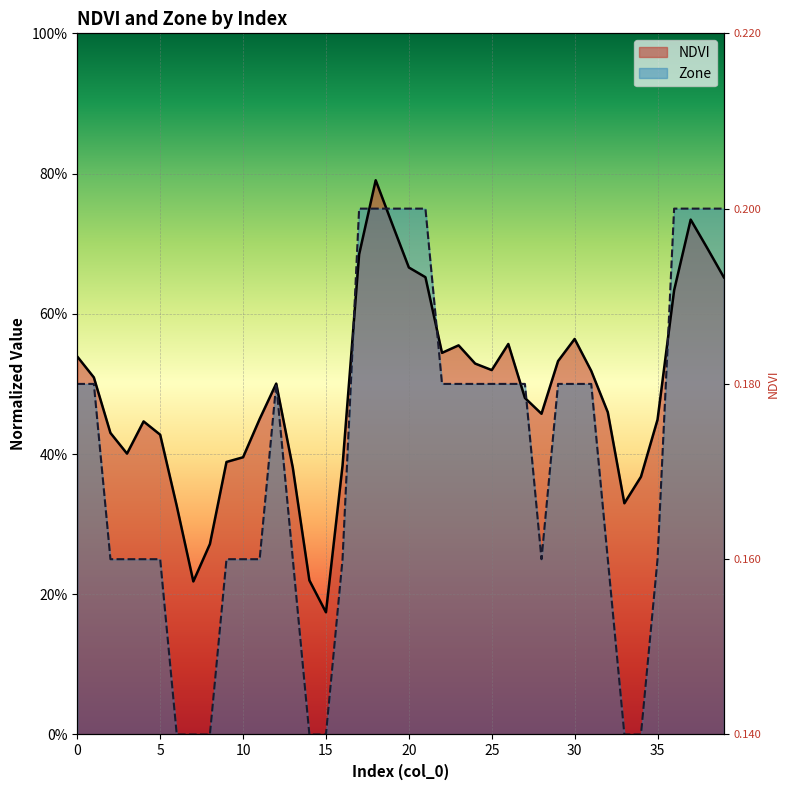

Reading left to right, transcribe all the data shown in this chart.

NDVI: 0.5	0.5	0.4	0.4	0.4	0.4	0.3	0.2	0.3	0.4	0.4	0.4	0.5	0.4	0.2	0.2	0.4	0.7	0.8	0.7	0.7	0.7	0.5	0.6	0.5	0.5	0.6	0.5	0.5	0.5	0.6	0.5	0.5	0.3	0.4	0.4	0.6	0.7	0.7	0.7
Zone: 0.5	0.5	0.2	0.2	0.2	0.2	0.0	0.0	0.0	0.2	0.2	0.2	0.5	0.2	0.0	0.0	0.2	0.8	0.8	0.8	0.8	0.8	0.5	0.5	0.5	0.5	0.5	0.5	0.2	0.5	0.5	0.5	0.2	0.0	0.0	0.2	0.8	0.8	0.8	0.8